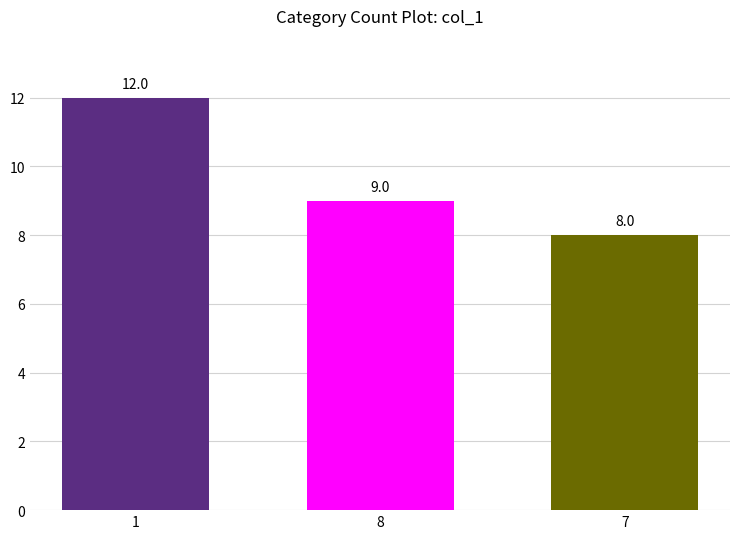

Reading left to right, list all the values displayed in this chart.

12	9	8